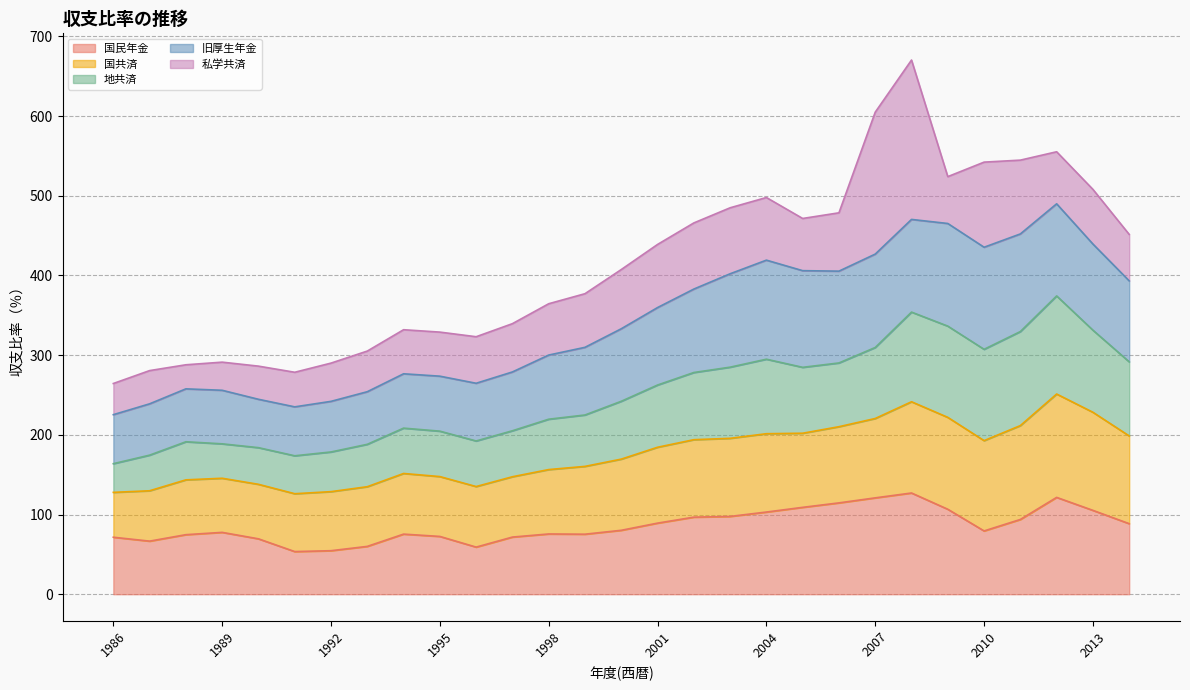

What is the approximate value of 私学共済 at 2000?

74.3